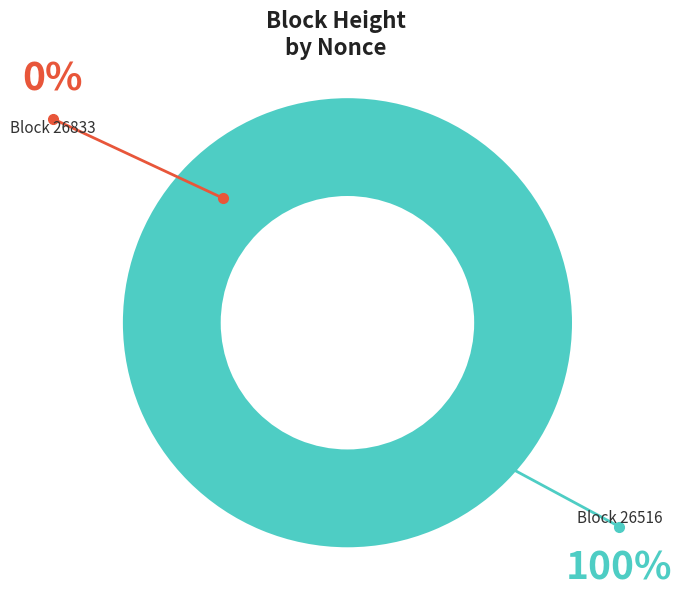

How many segments does this pie chart have?

2